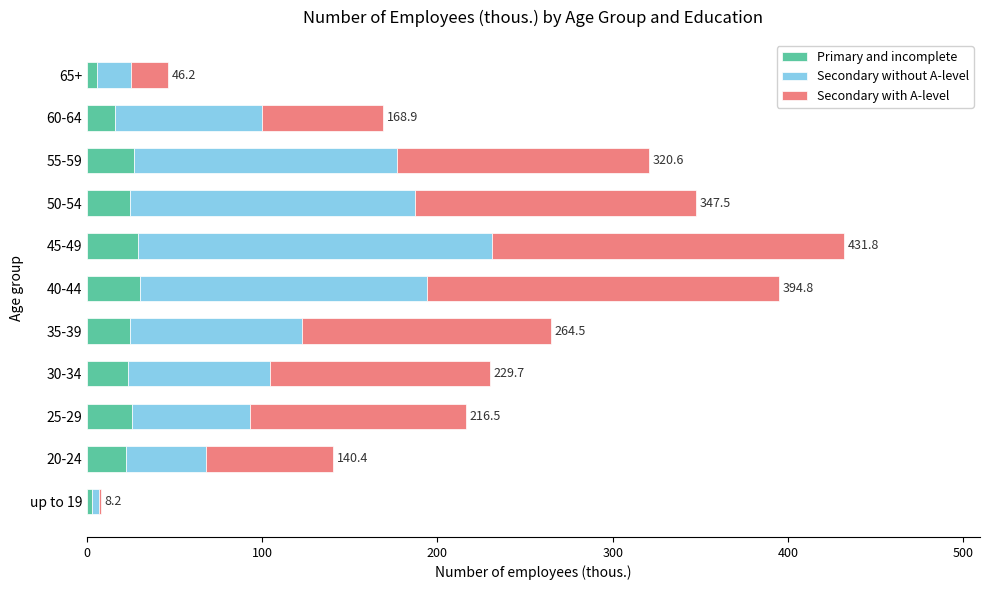

Is it true that Primary and incomplete equals 50.4 at 40-44?

False